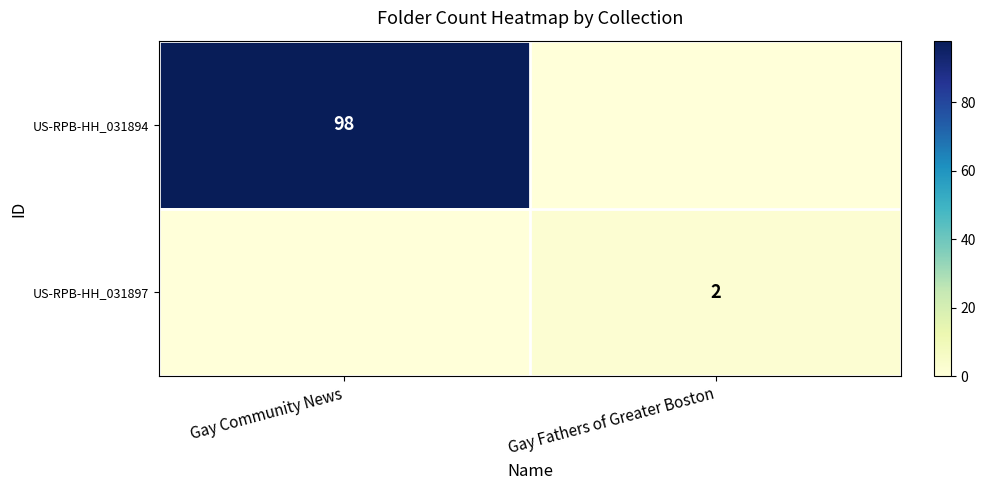

What is the greatest value displayed?

98